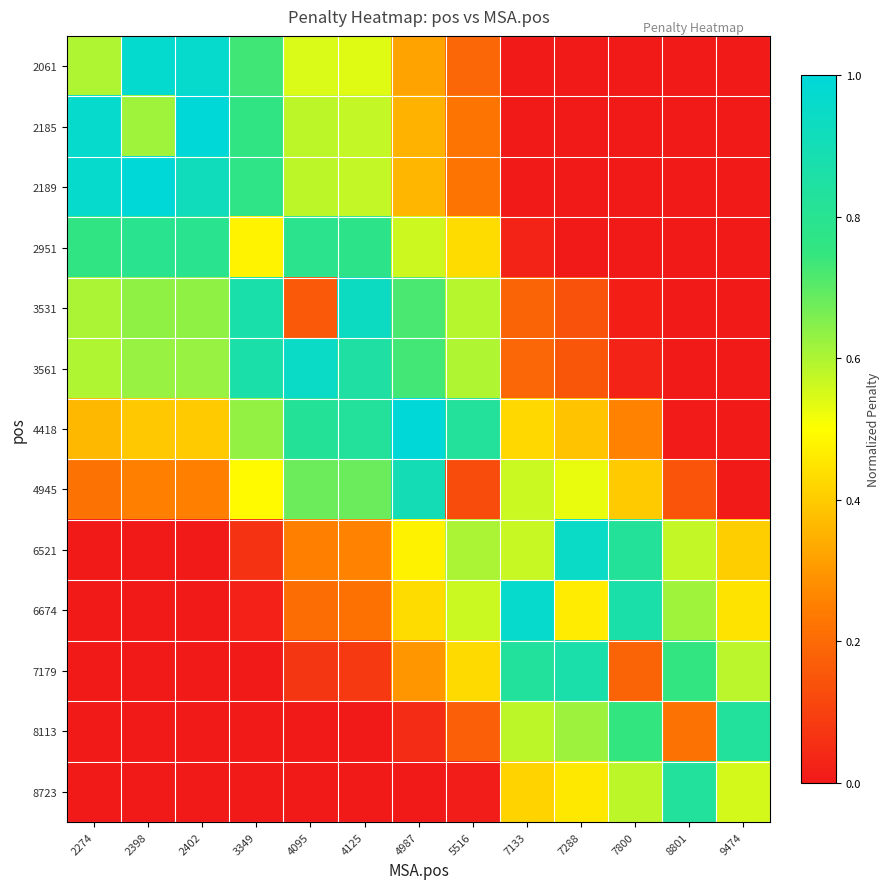

What is the maximum value shown in the chart?

1.0